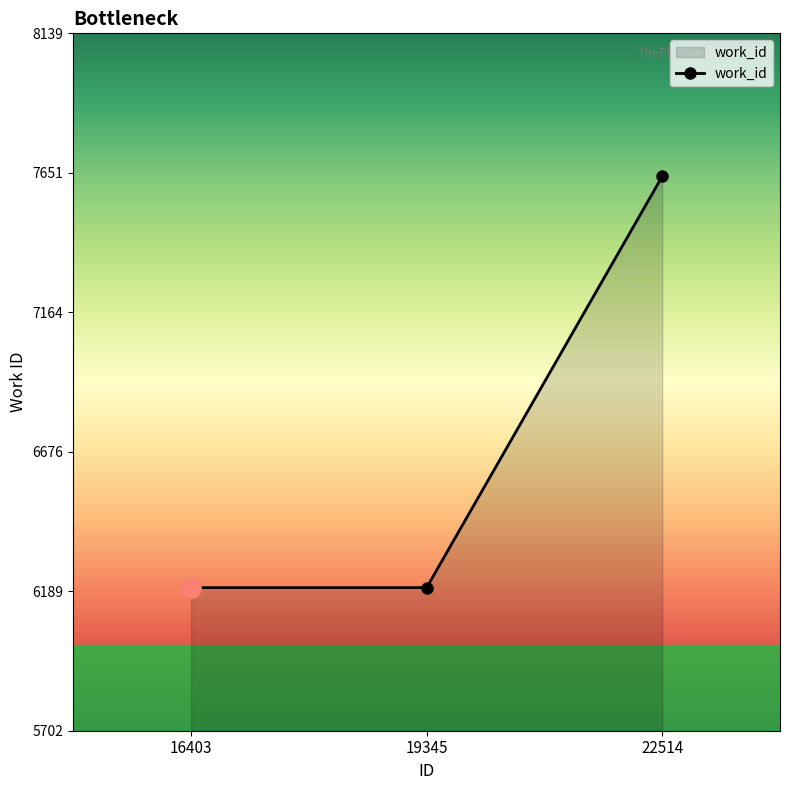

Which has a higher value, 16403 or 22514?

22514